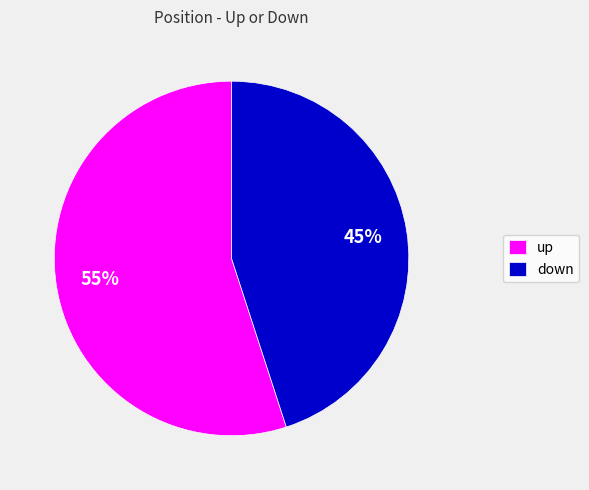

What percentage is the up slice, to the nearest percent?

55%